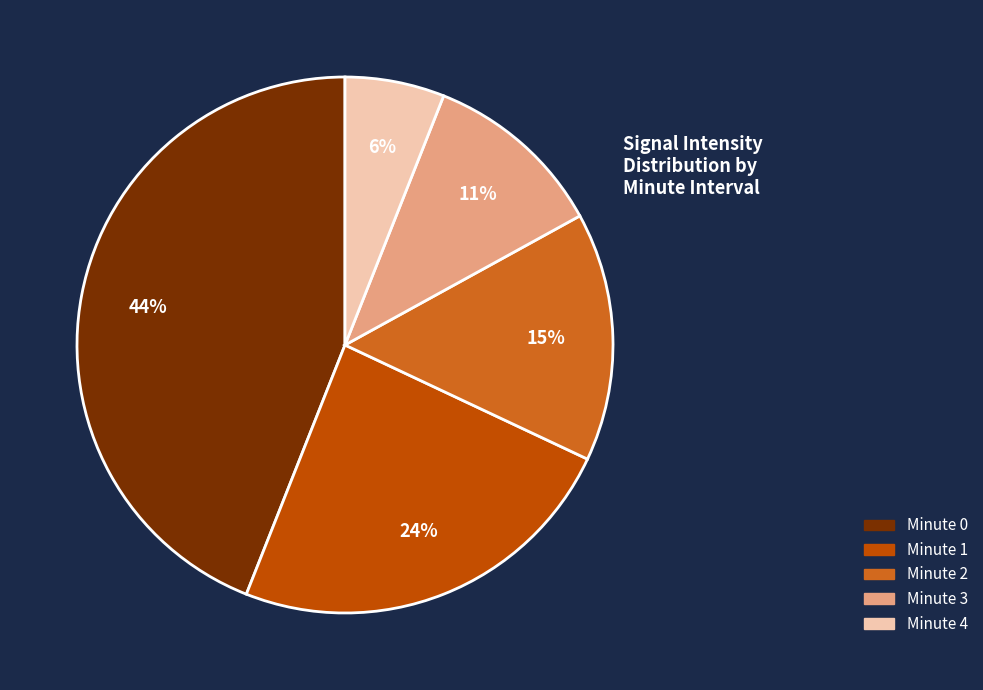

Which has a higher value, Minute 0 or Minute 2?

Minute 0